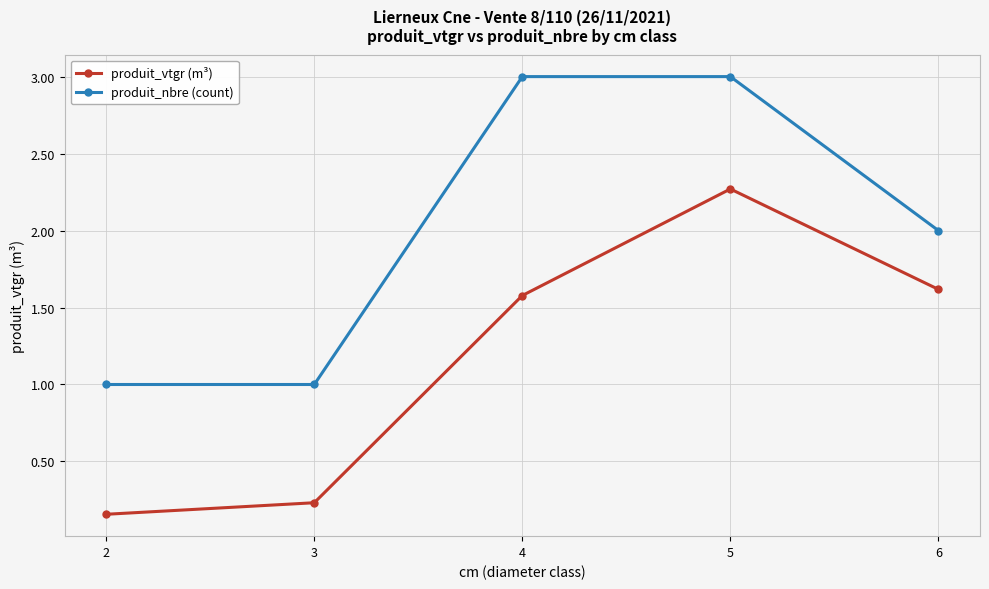

What is the highest value of the produit_nbre (count) series?

3.0